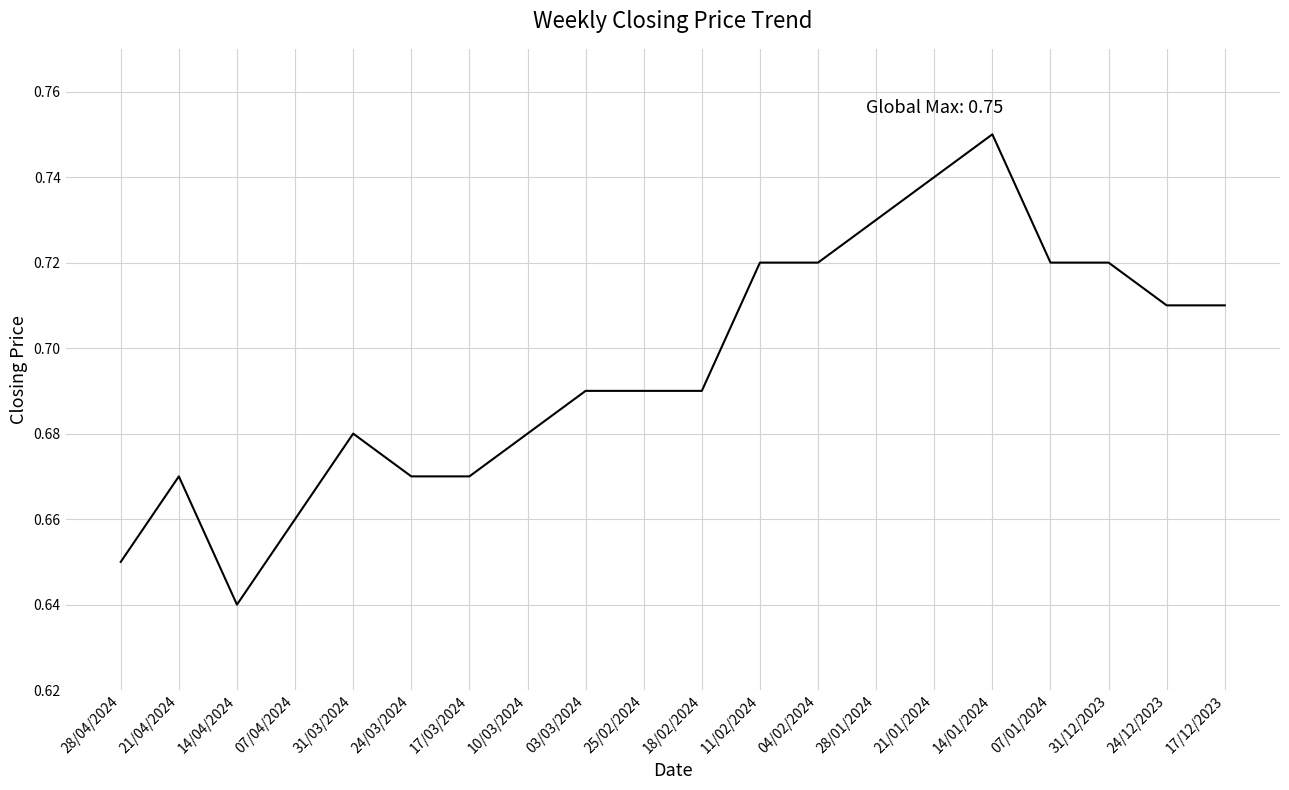

Where is the data nearest to the value 0?

14/04/2024